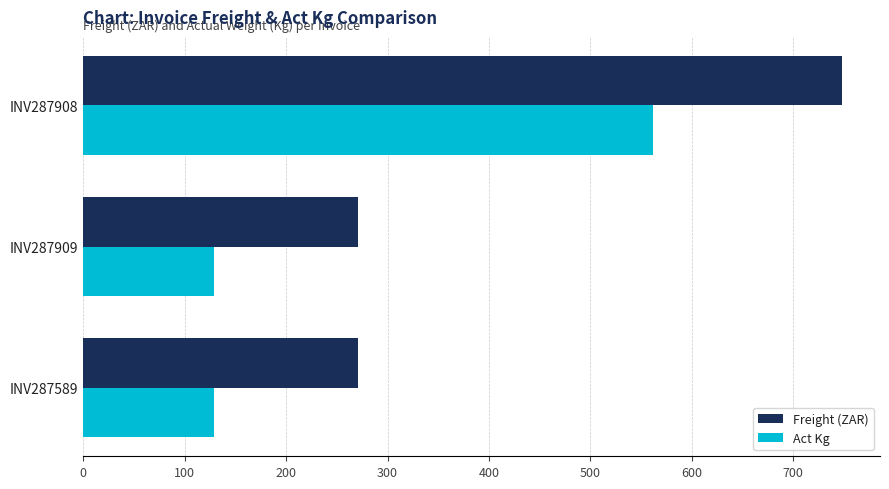

At INV287909, list the series in order from smallest to largest.

Act Kg, Freight (ZAR)